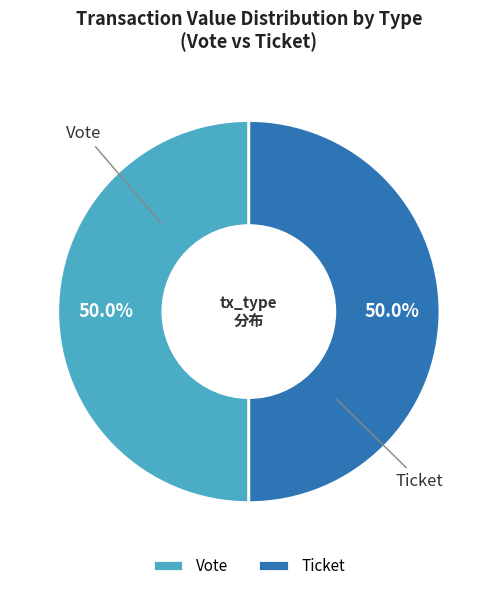

What percentage do Vote and Ticket together represent?

100.0%